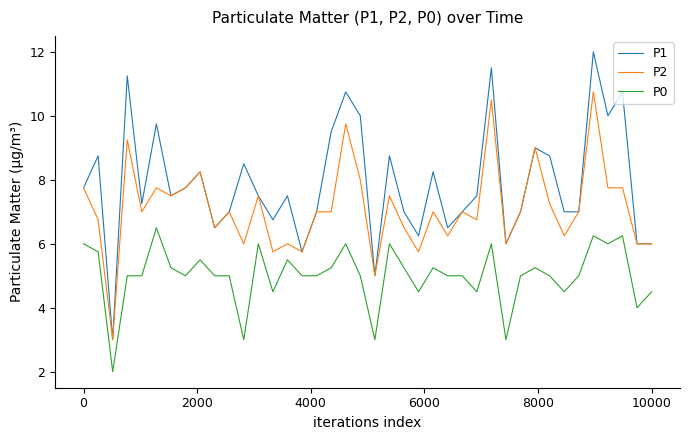

Which series has the widest spread of values?

P1